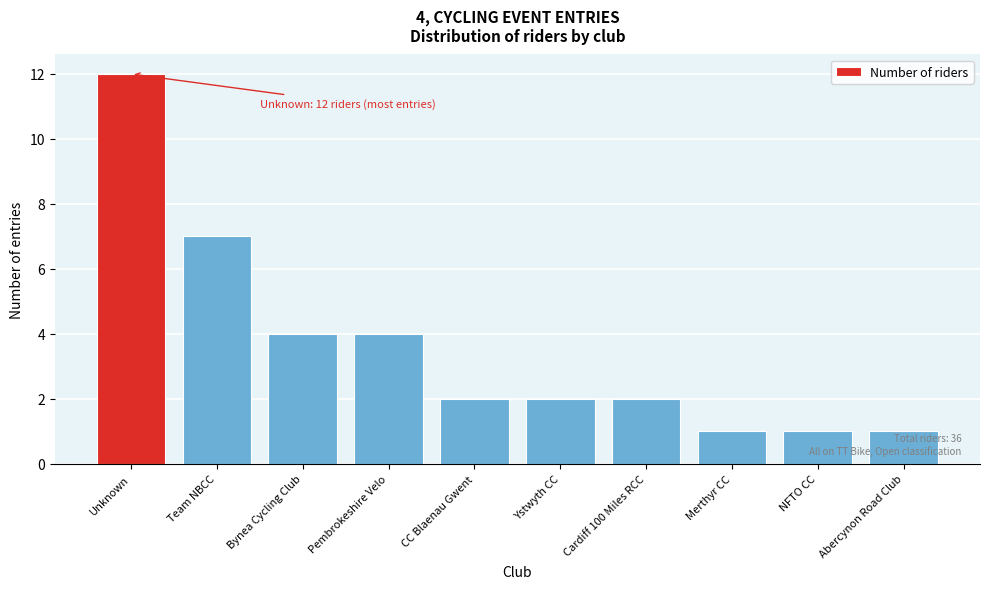

Reading left to right, list all the values displayed in this chart.

12	7	4	4	2	2	2	1	1	1